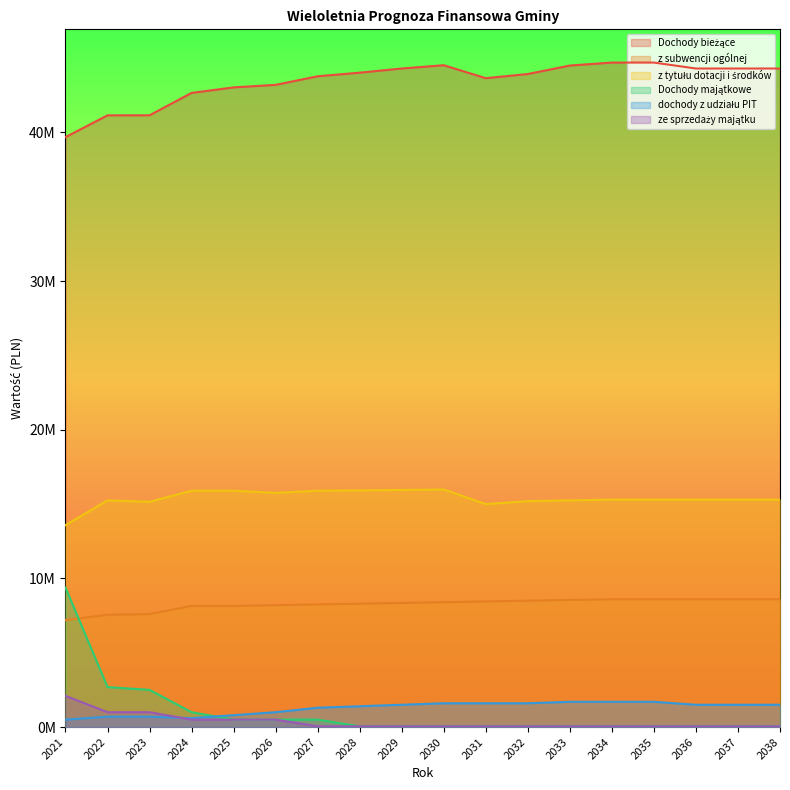

Rank the categories by z subwencji ogólnej value from lowest to highest.

2021, 2022, 2023, 2024, 2025, 2026, 2027, 2028, 2029, 2030, 2031, 2032, 2033, 2034, 2035, 2036, 2037, 2038